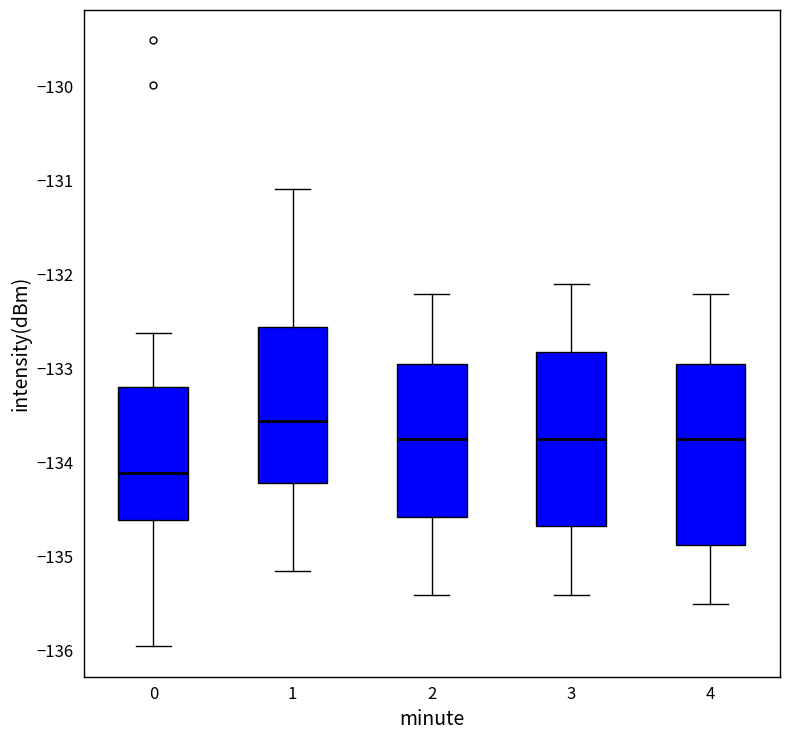

Which box's median line is the highest?

1